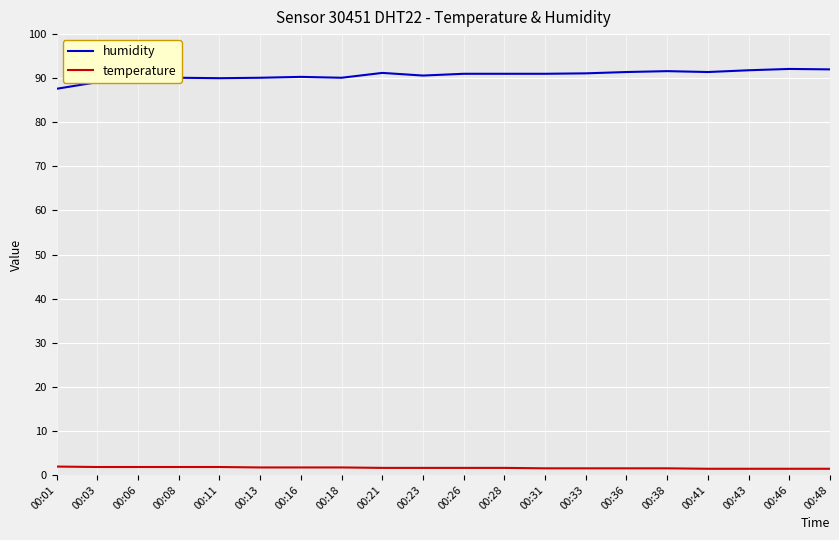

At 00:36, list the series in order from largest to smallest.

humidity, temperature